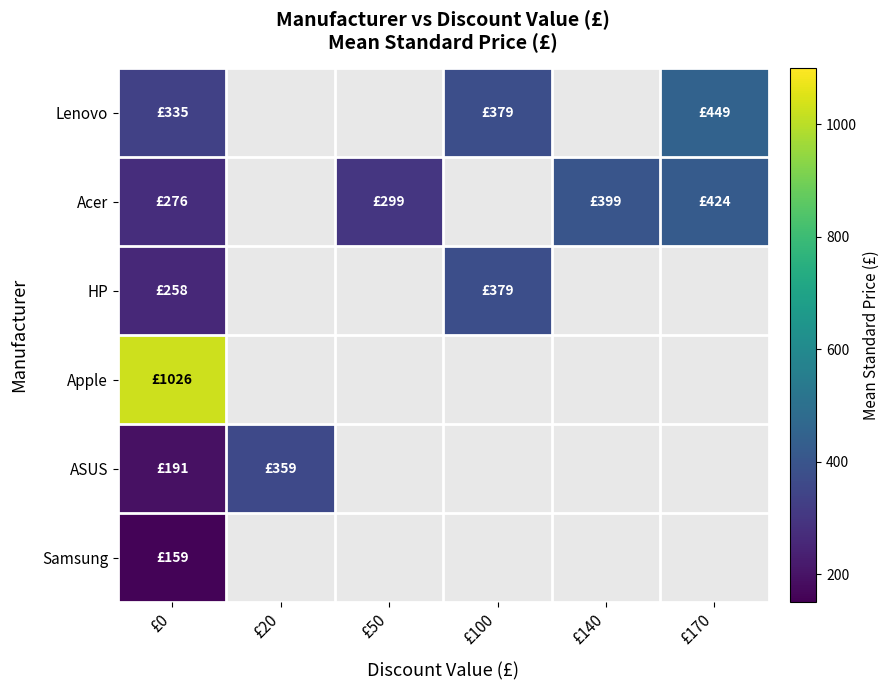

At how many categories does at least one series exceed 378?

4